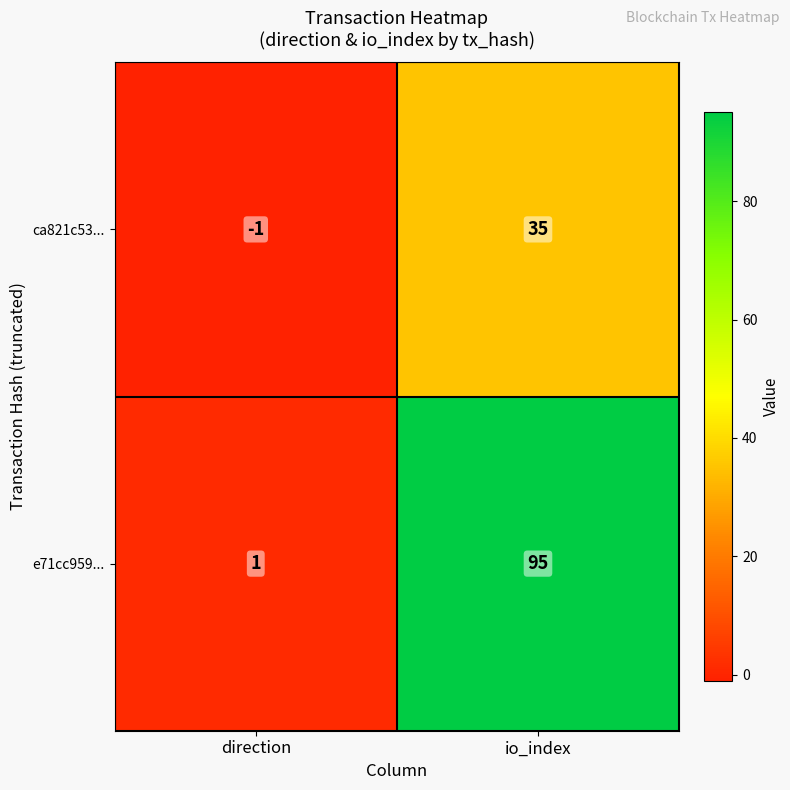

Which series has the widest spread of values?

e71cc959...